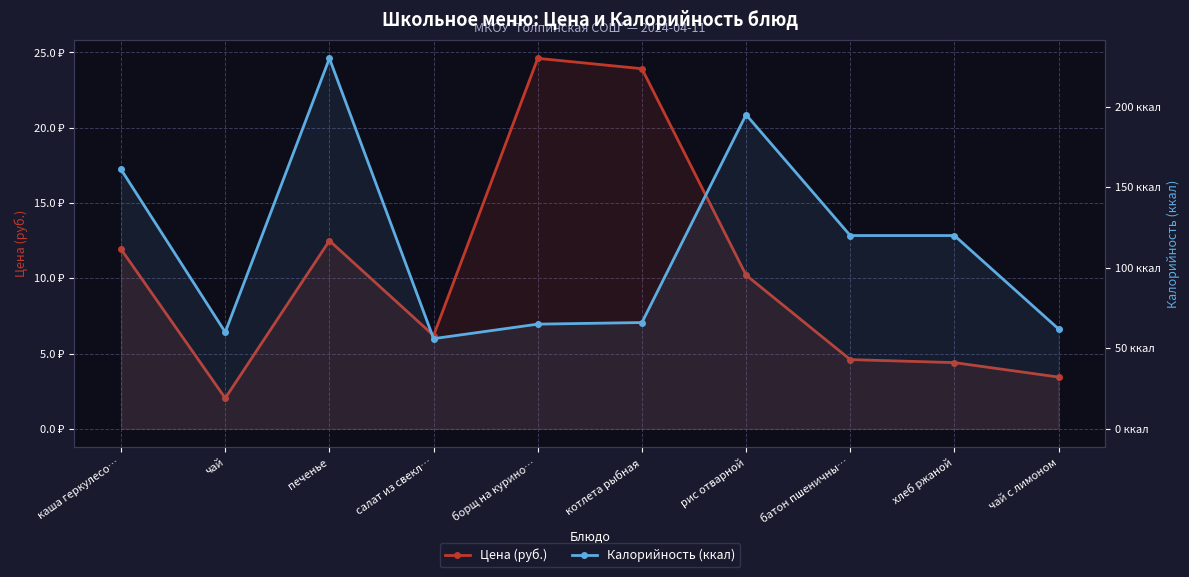

At which category is the sum across all series the highest?

печенье